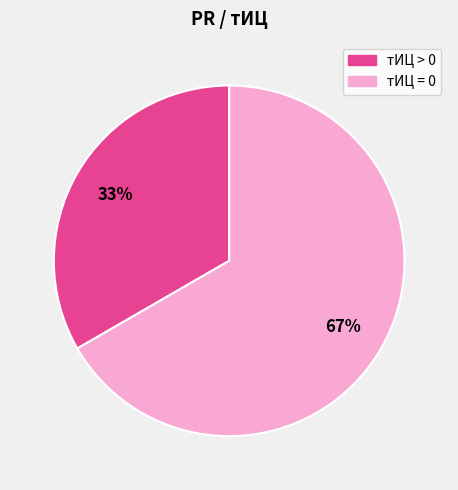

Does any single category account for the majority?

Yes